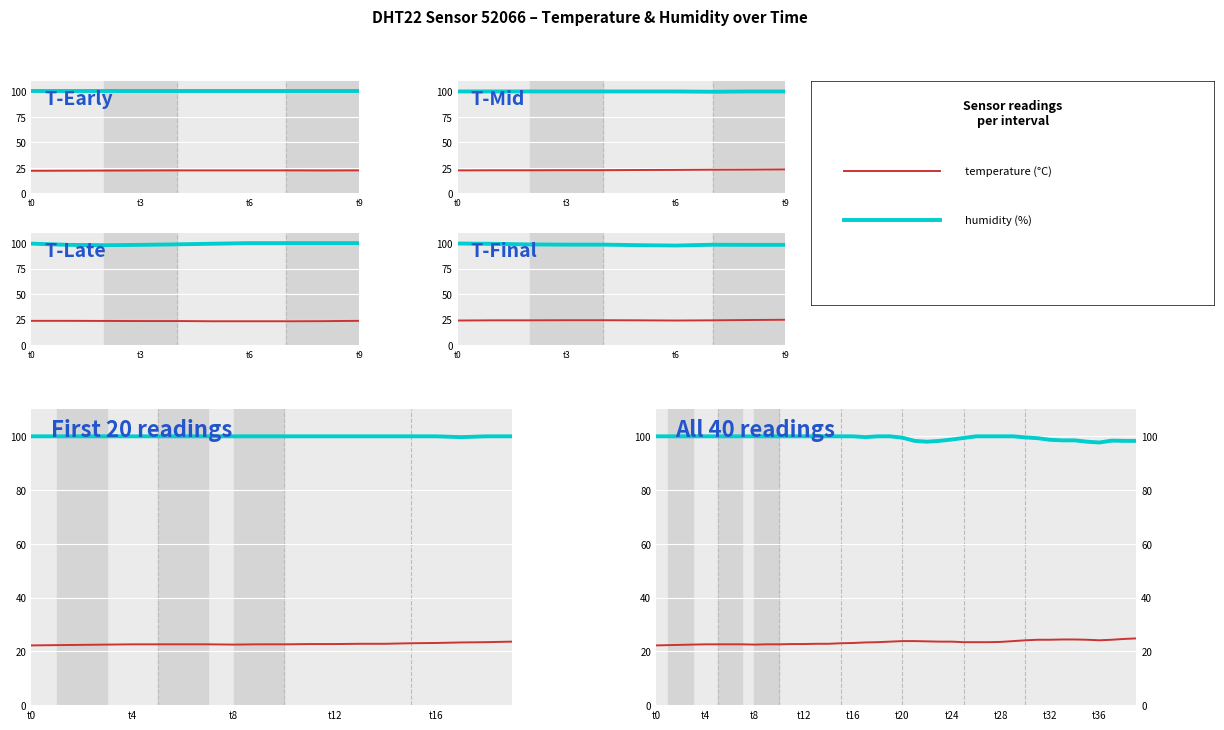

The temperature series shows 15.9 at 14. True or false?

False